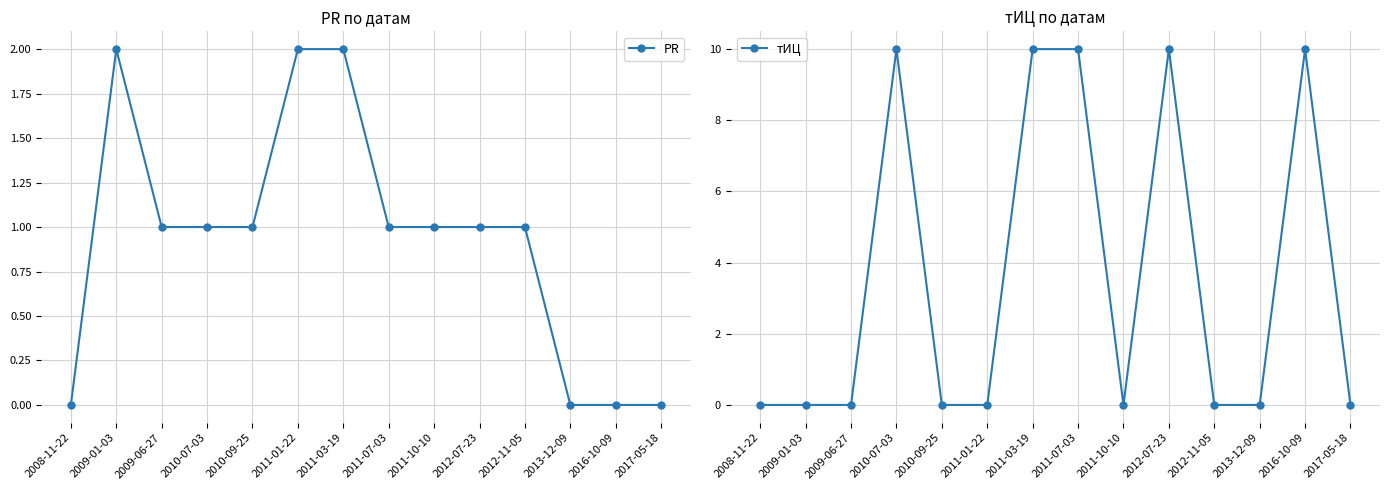

What is the label of the 8th point from the left?

2011-07-03